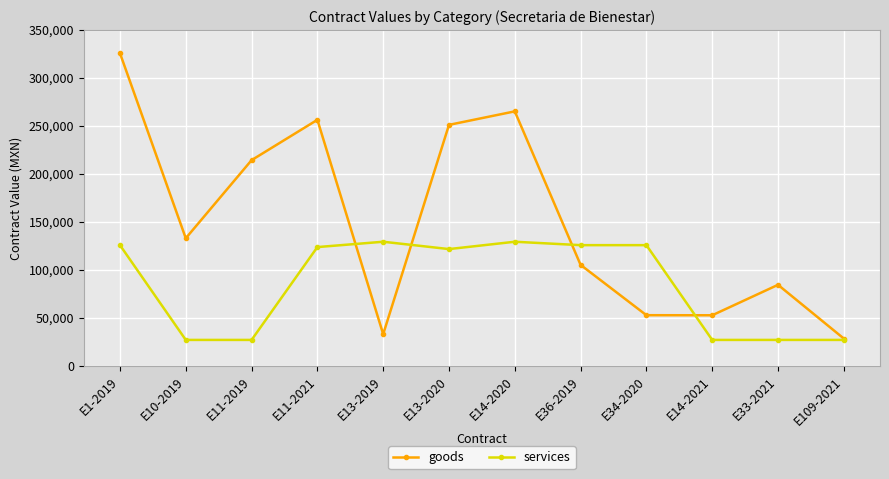

Count the number of categories in the chart.

12